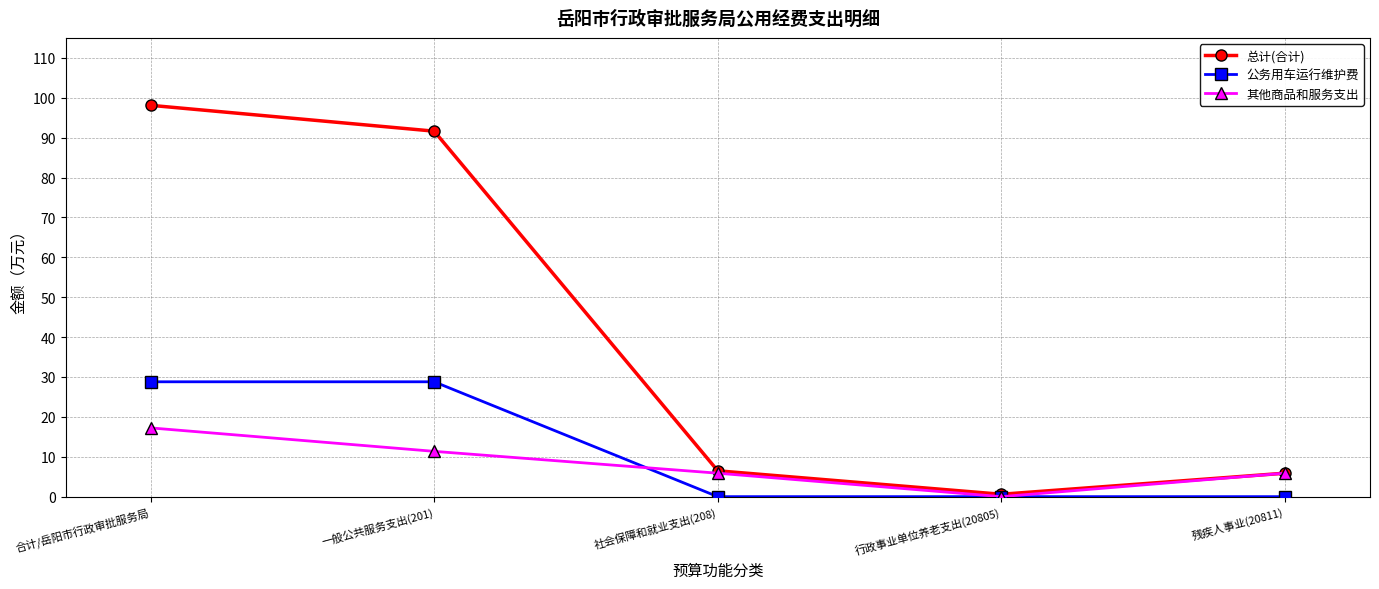

What is the difference between the maximum and minimum values in the 其他商品和服务支出 series?

17.2